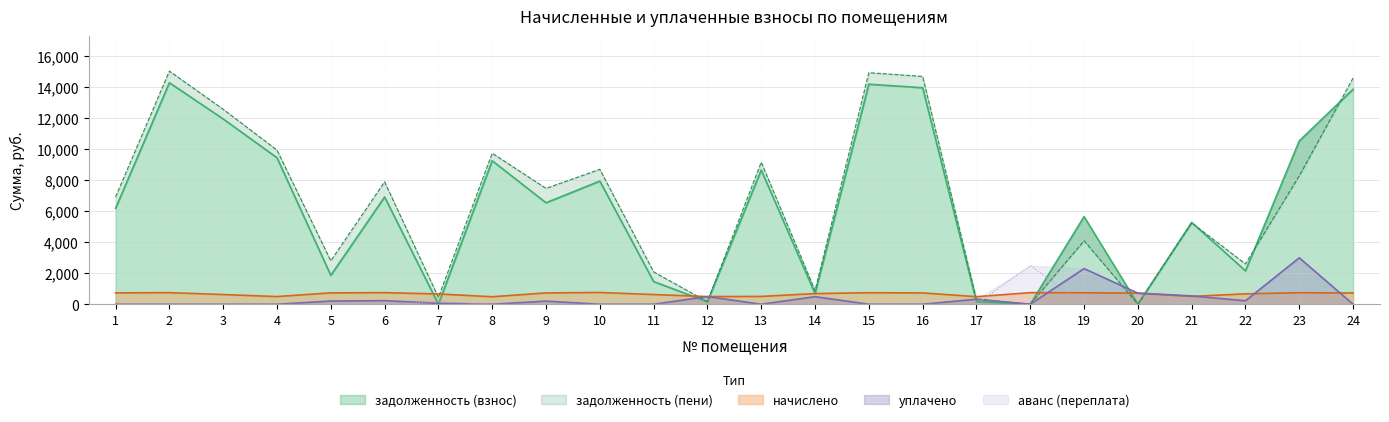

What is the highest value of the аванс (переплата взнос) series?

2493.0